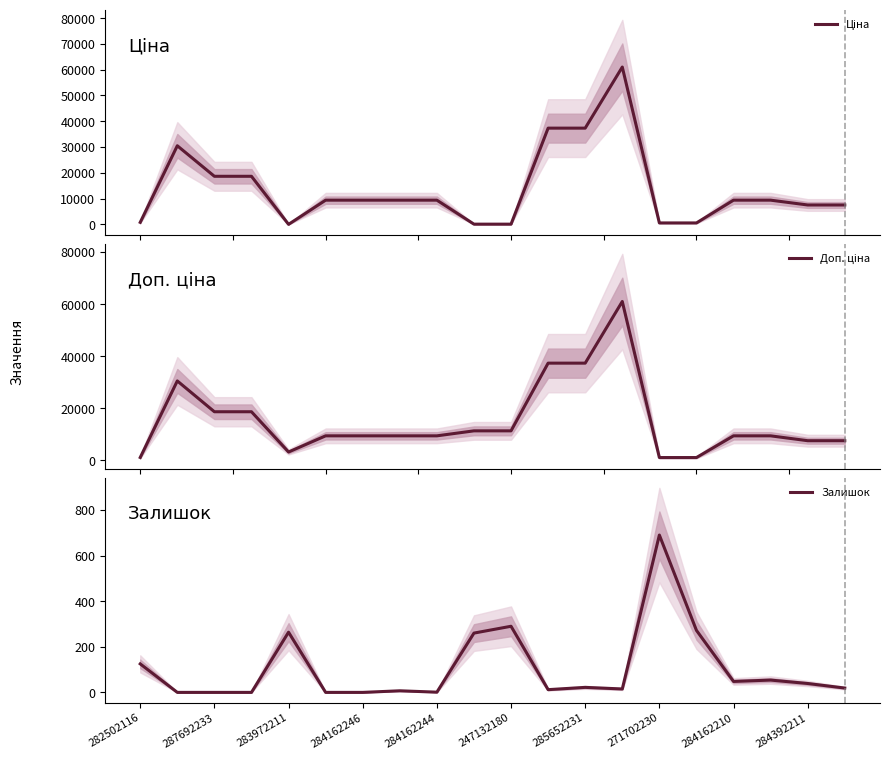

Which series has the largest range (max minus min)?

Ціна